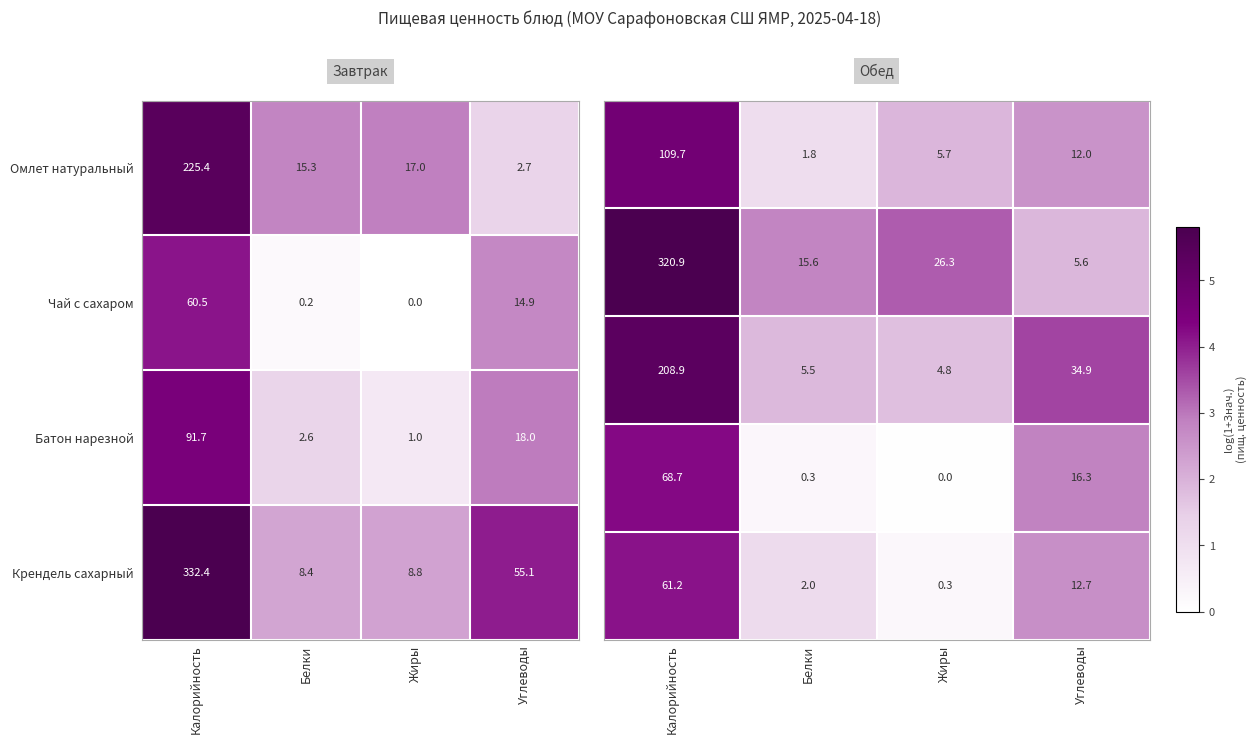

True or false: Чай с сахаром has a value of 26.5 at Жиры.

False